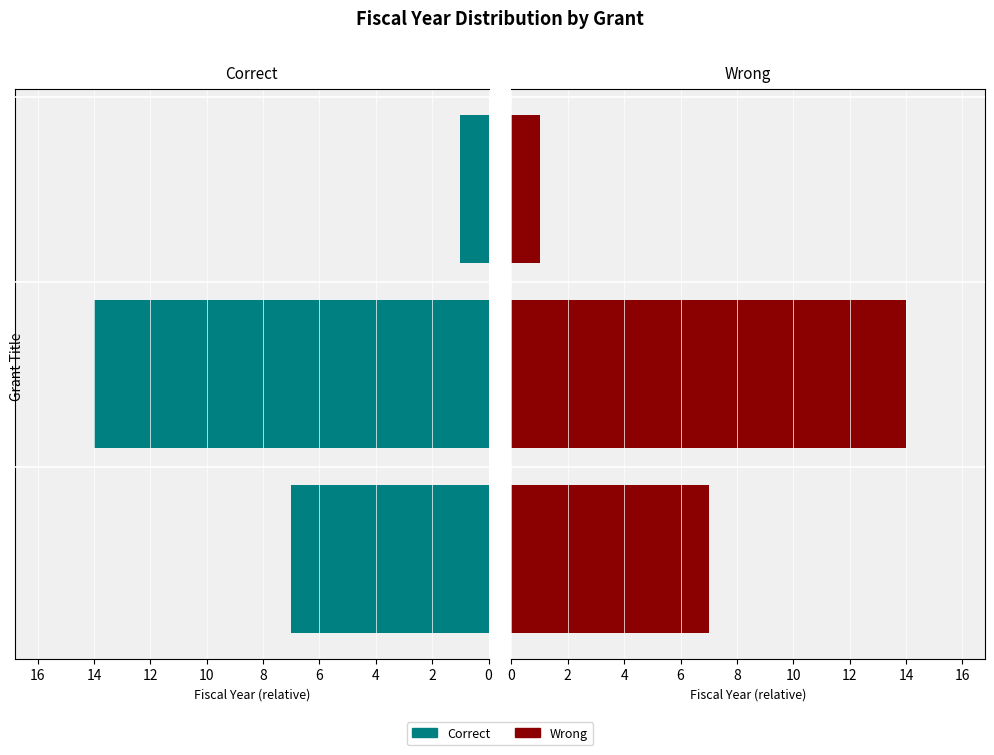

Between 4 and 2, which is larger?

2